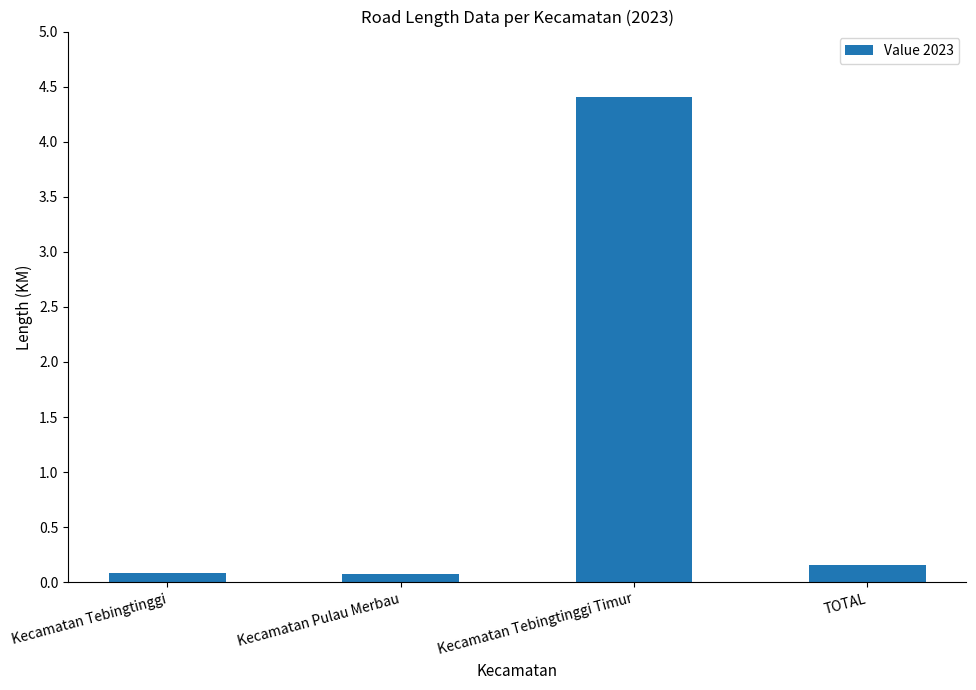

Which category has the highest value across all series?

Kecamatan Tebingtinggi Timur